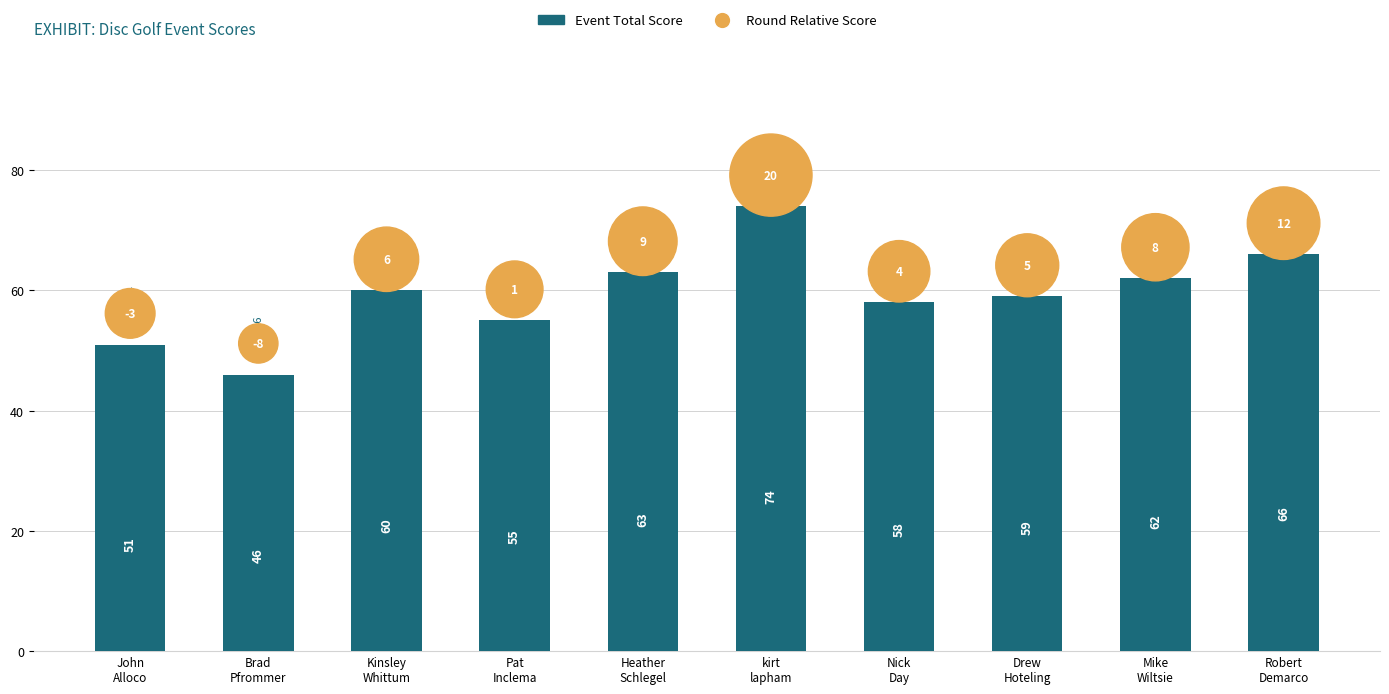

At which category is the sum across all series the highest?

kirt
lapham